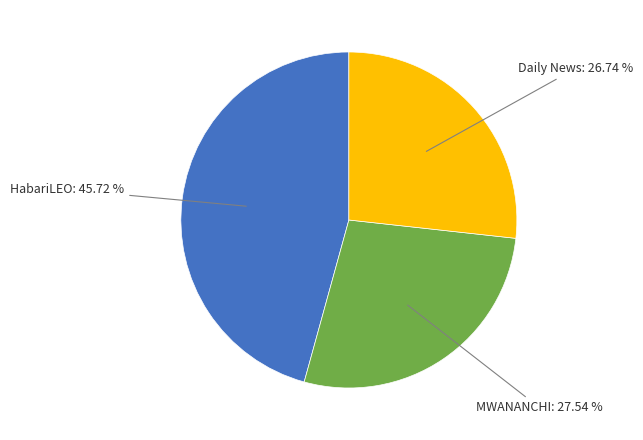

Count the number of slices in the pie.

3